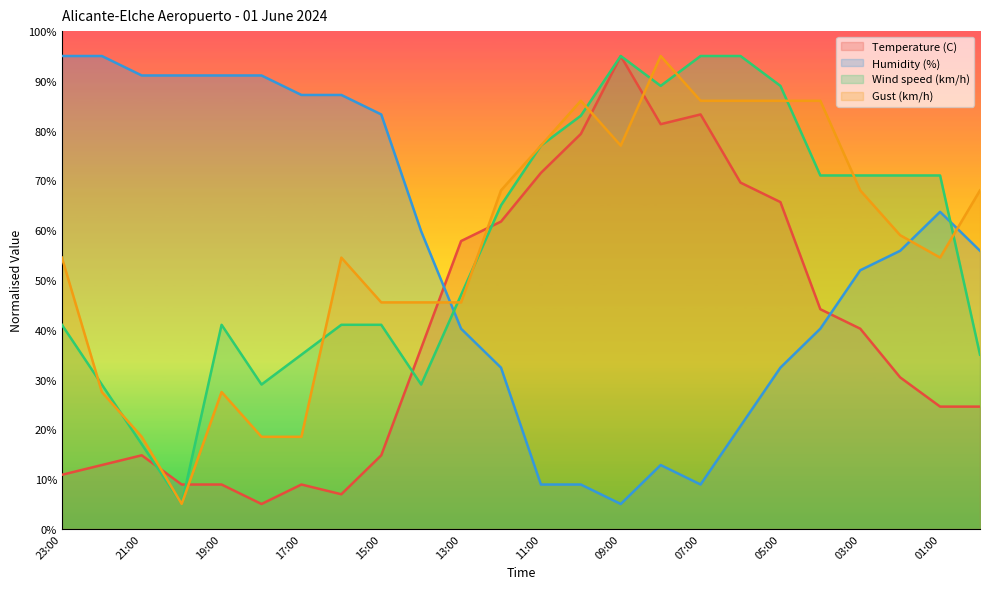

What are all the series names shown in the legend?

Temperature (C), Humidity (%), Wind speed (km/h), Gust (km/h)